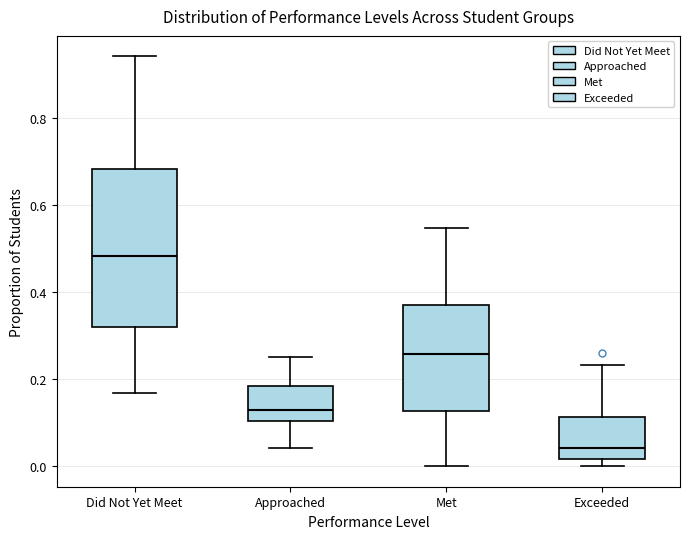

Reading left to right, read every box against the y-axis: the position of its median line, the range the box covers, and the ends of its whiskers. The values are not printed on the chart, so give them approximately, as read against the axis.

Did Not Yet Meet: median 0.48, box 0.32 to 0.68, whiskers 0.16 to 0.94
Approached: median 0.12, box 0.10 to 0.18, whiskers 0.04 to 0.26
Met: median 0.26, box 0.12 to 0.38, whiskers 0.00 to 0.54
Exceeded: median 0.04, box 0.02 to 0.12, whiskers 0.00 to 0.24